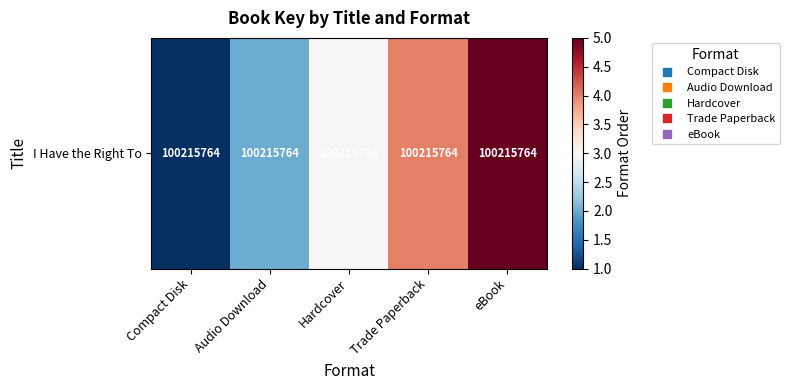

Count the values in the range 2 to 4.

3